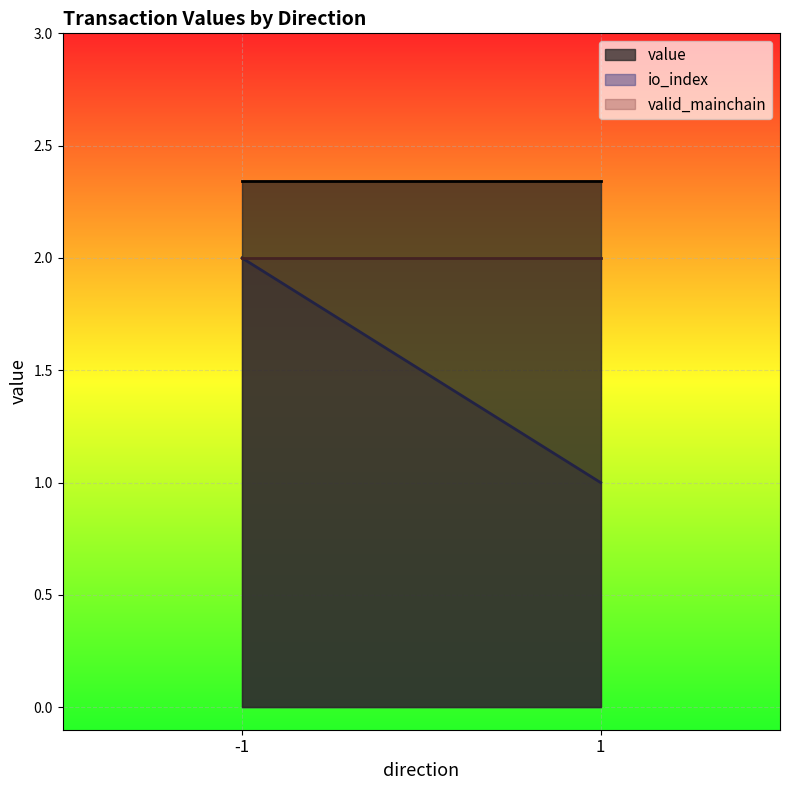

Which series has the largest range (max minus min)?

io_index